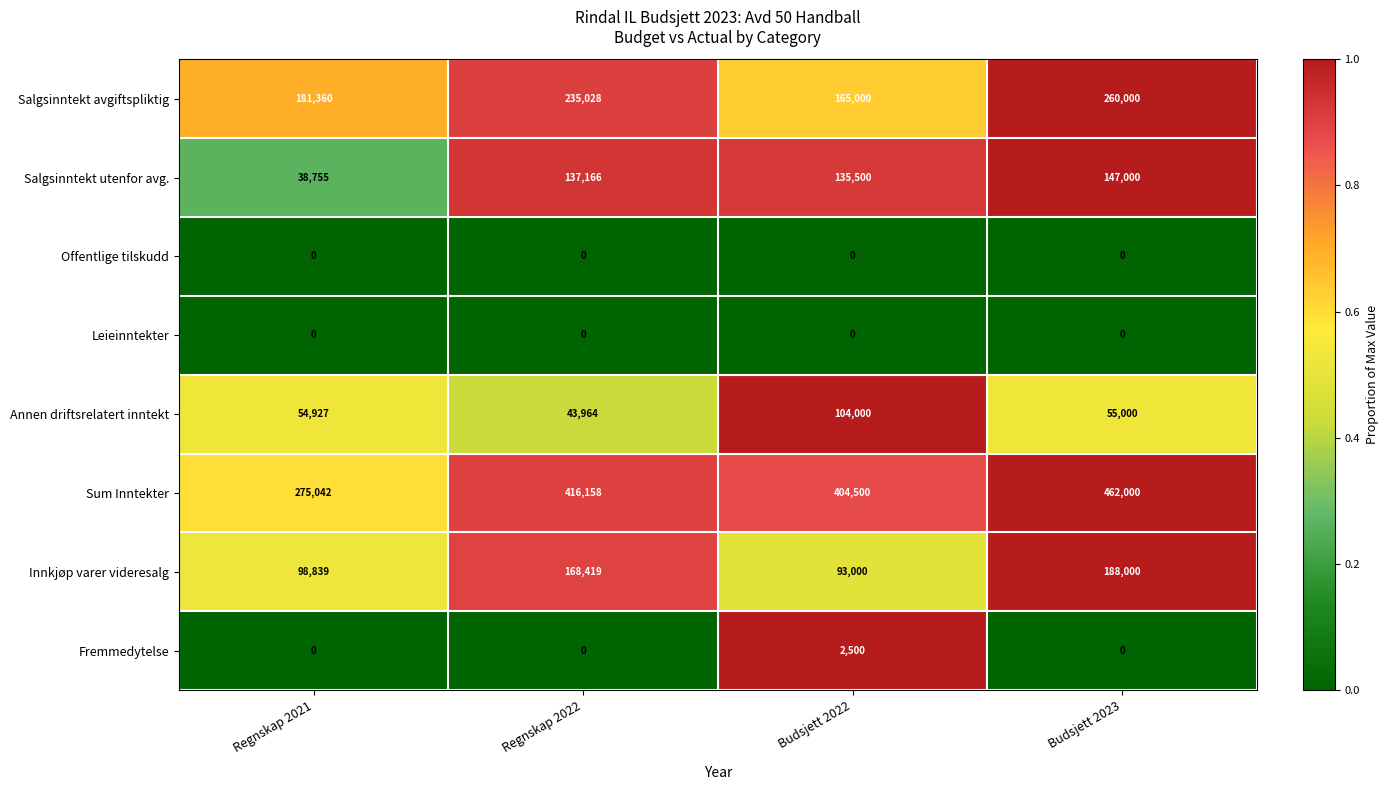

Is it true that Annen driftsrelatert inntekt equals 41148 at Budsjett 2022?

False